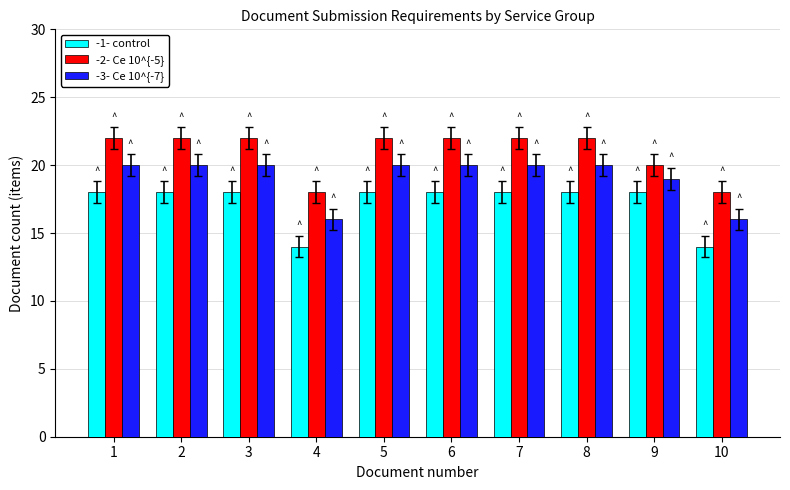

List the series in order of their overall mean, lowest first.

-1- control, -3- Ce 10^{-7}, -2- Ce 10^{-5}